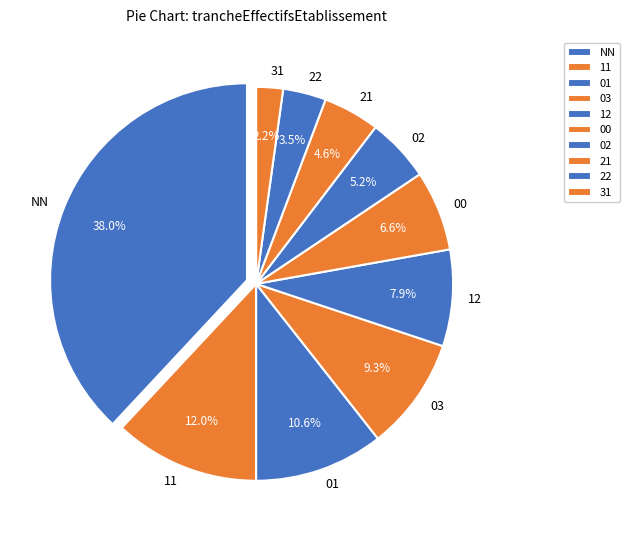

Is the sum of NN and 03 greater than half?

No